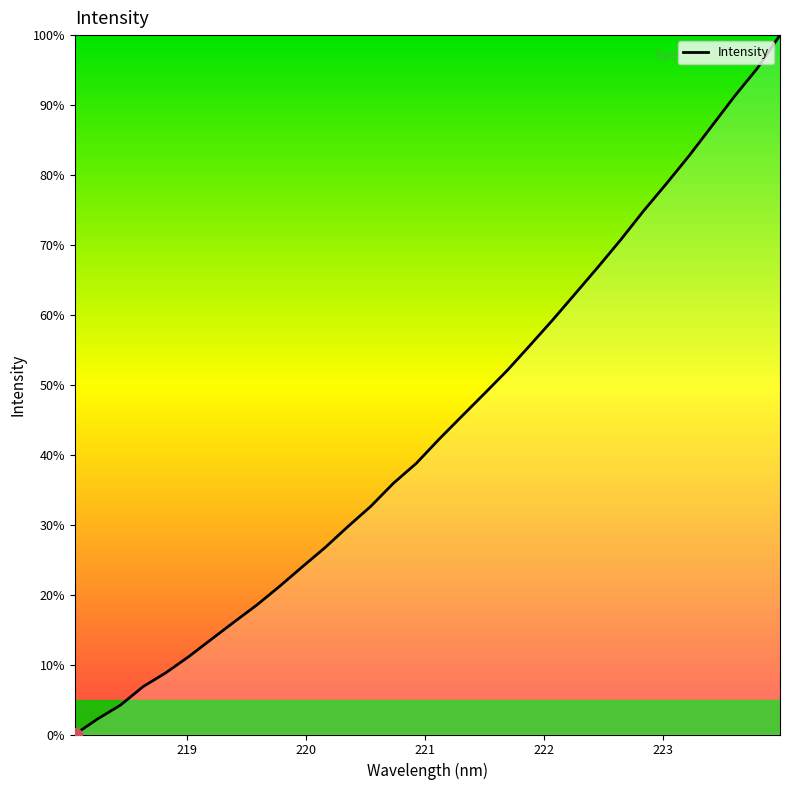

What is the sum of all values?

1404.4